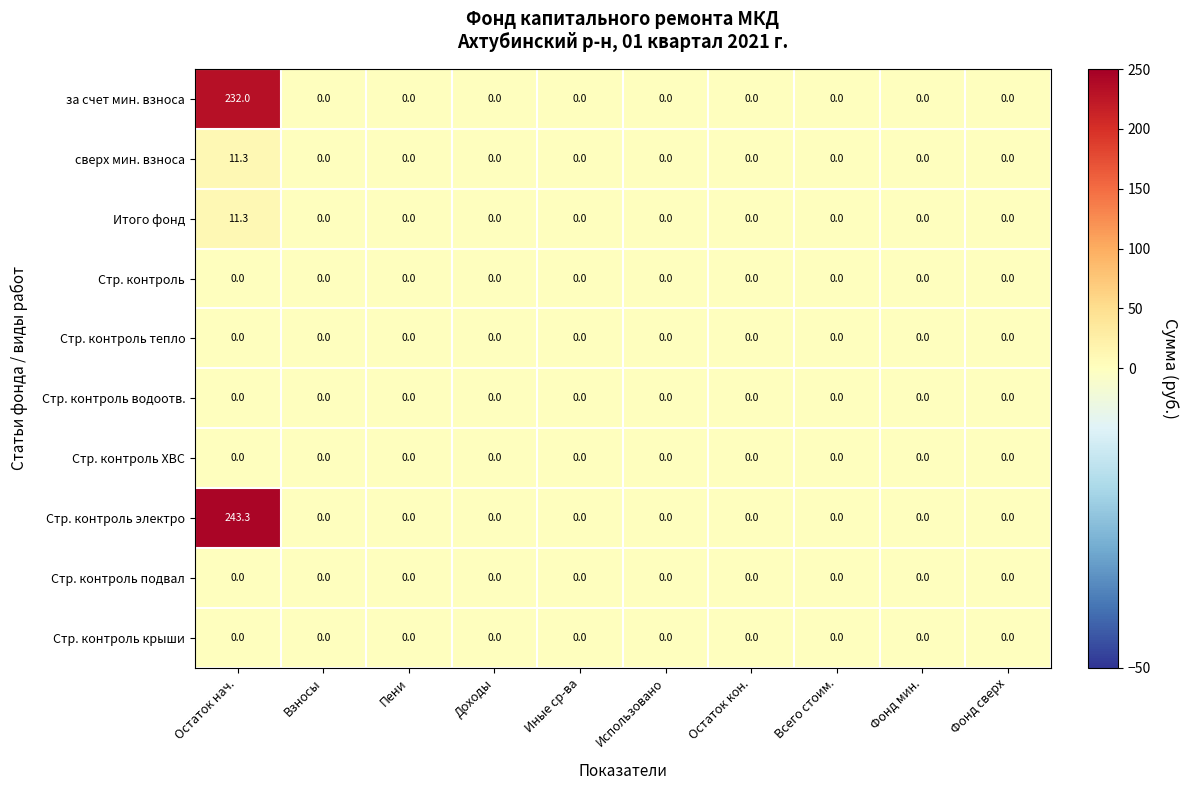

How many data points does each series have?

10